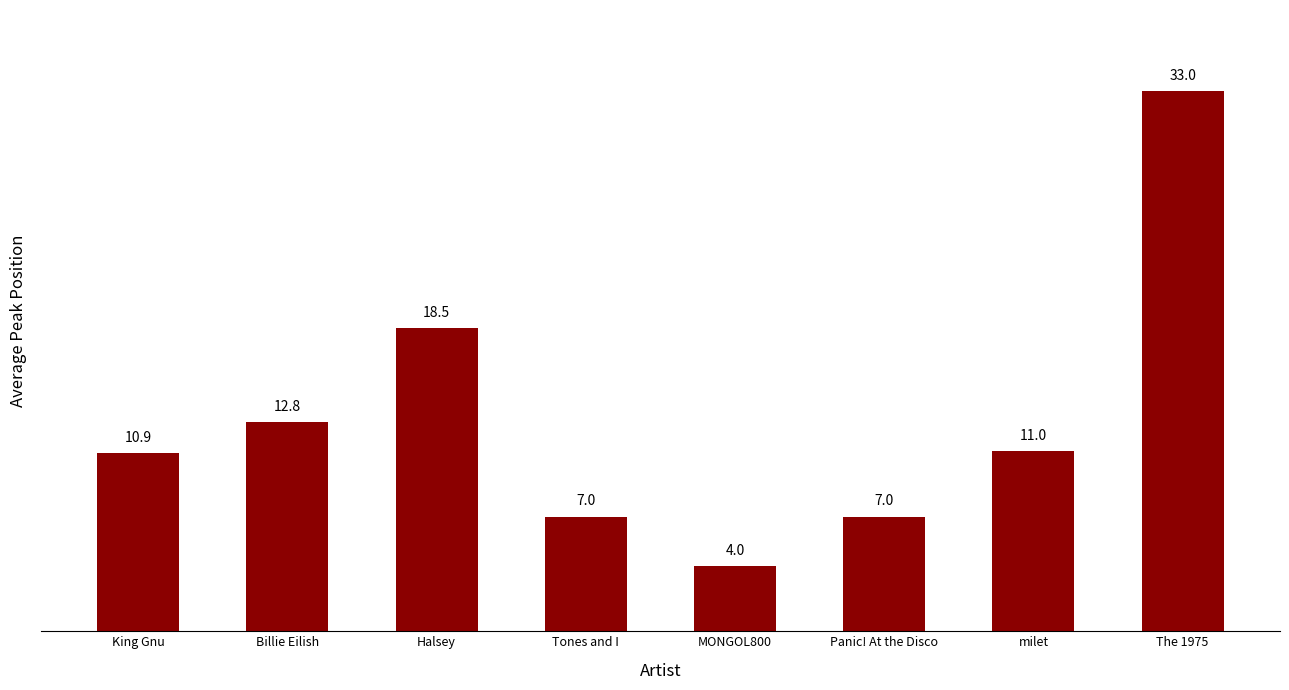

Where is the data nearest to the value 18?

Halsey